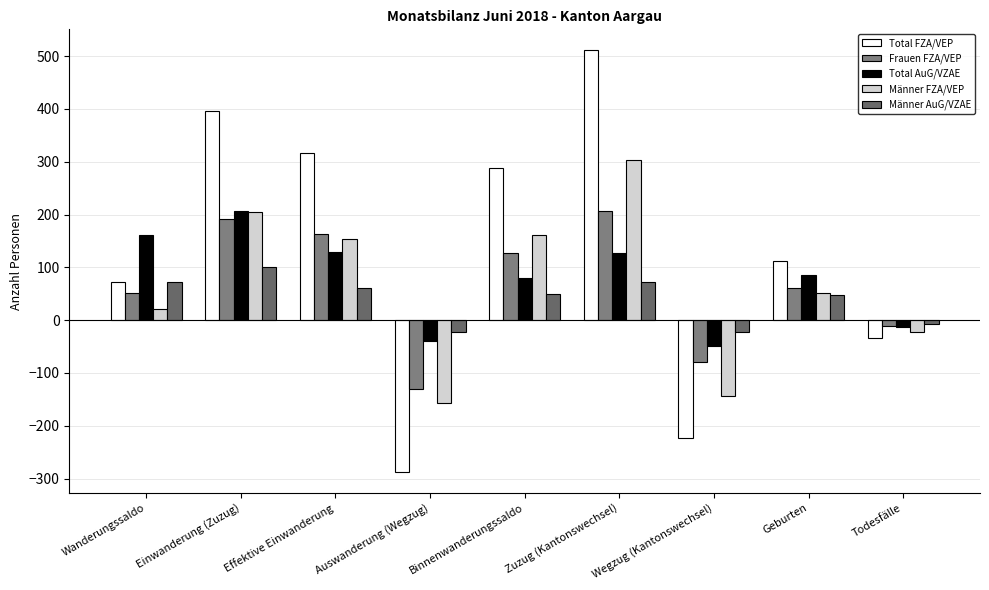

What is the difference between the highest and lowest values at Todesfälle?

27